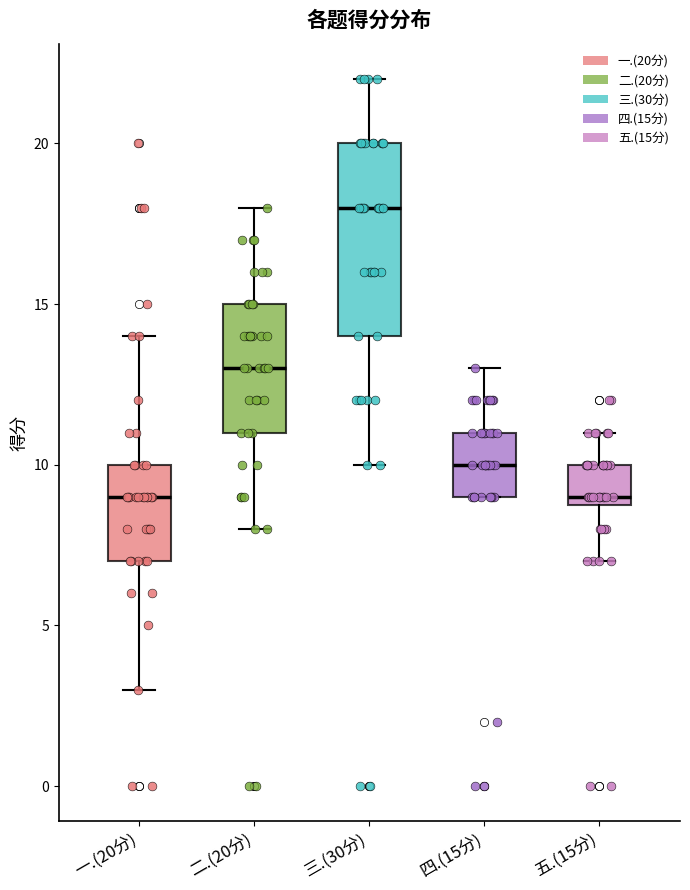

Where is the upper edge of the box for 五.(15分) on the y-axis? The values are not printed on the chart, so give them approximately, as read against the axis.

10